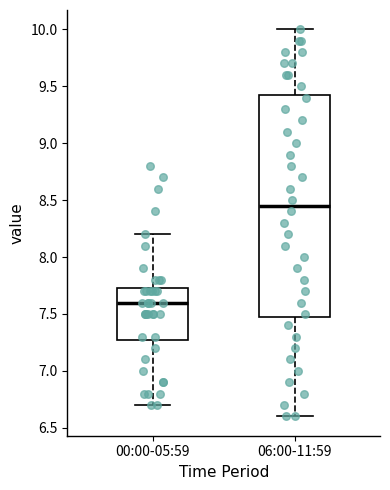

Where does the upper whisker of the box for 00:00-05:59 end on the y-axis? The values are not printed on the chart, so give them approximately, as read against the axis.

8.20